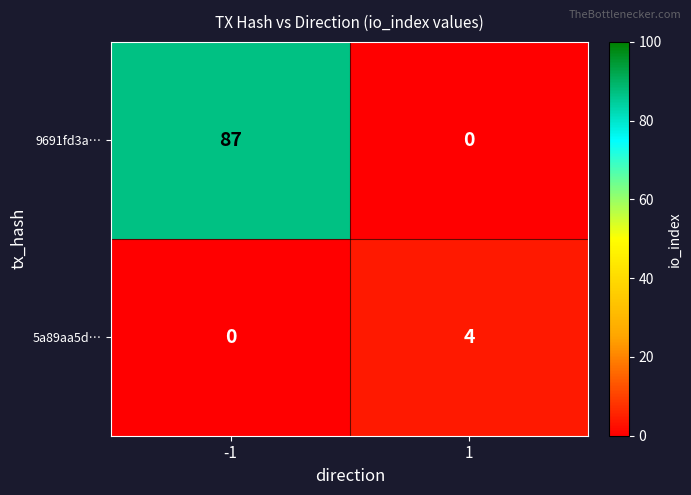

What is the total value across all series at -1?

87